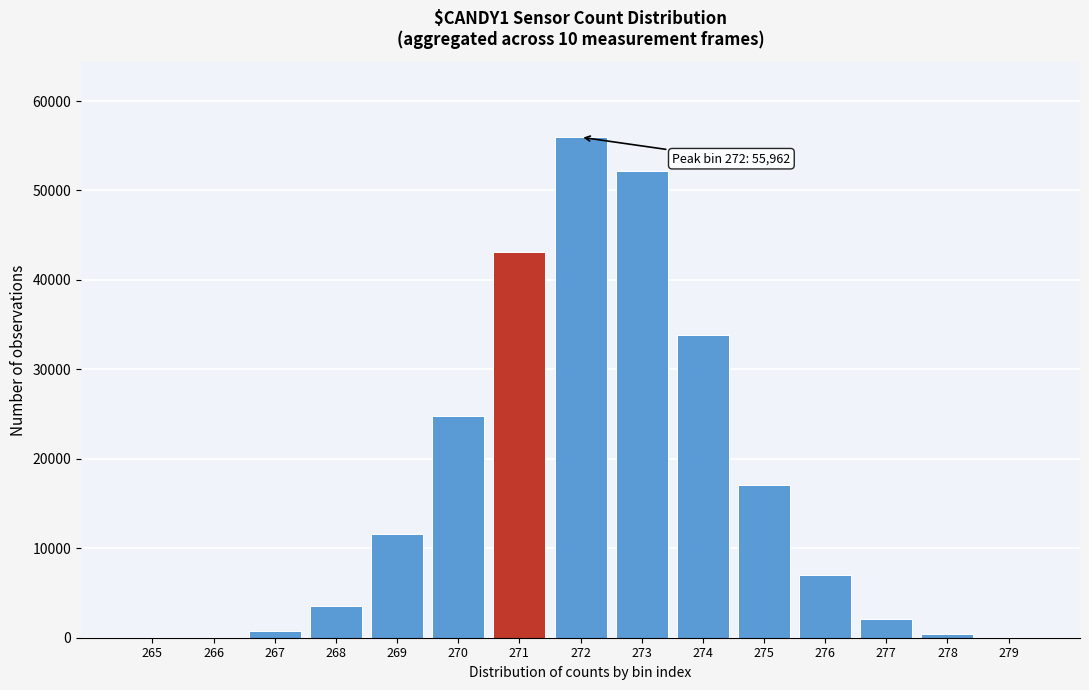

What is the maximum value shown in the chart?

55962